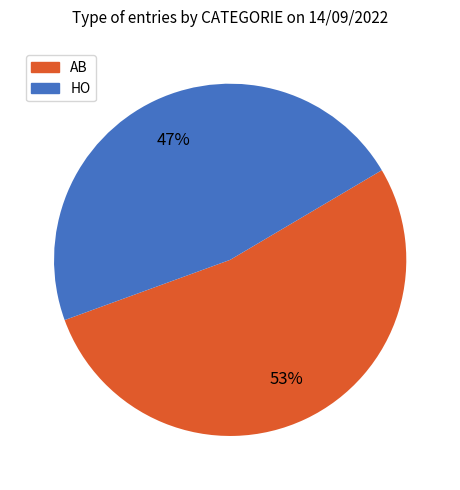

Approximately how many times larger is the value at HO compared to AB?

0.9